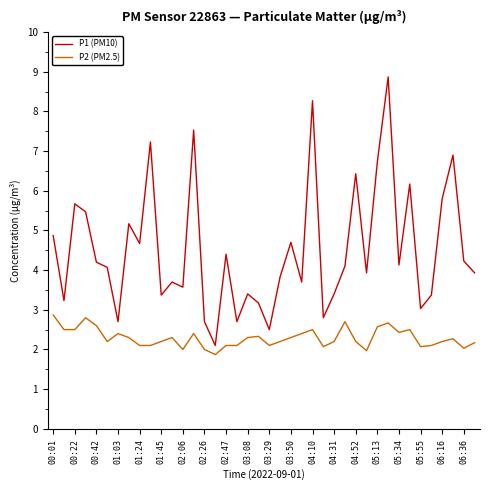

Which series has the largest total across all categories?

P1 (PM10)